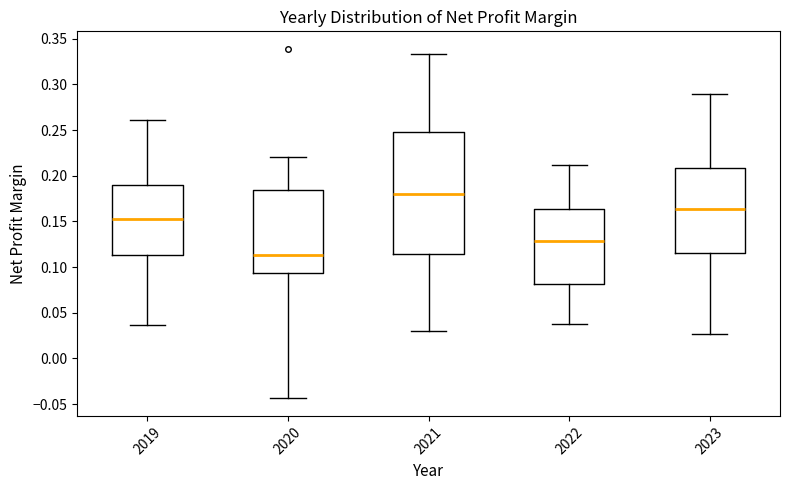

Where is the upper edge of the box at x = 2020 on the y-axis? The values are not printed on the chart, so give them approximately, as read against the axis.

0.185